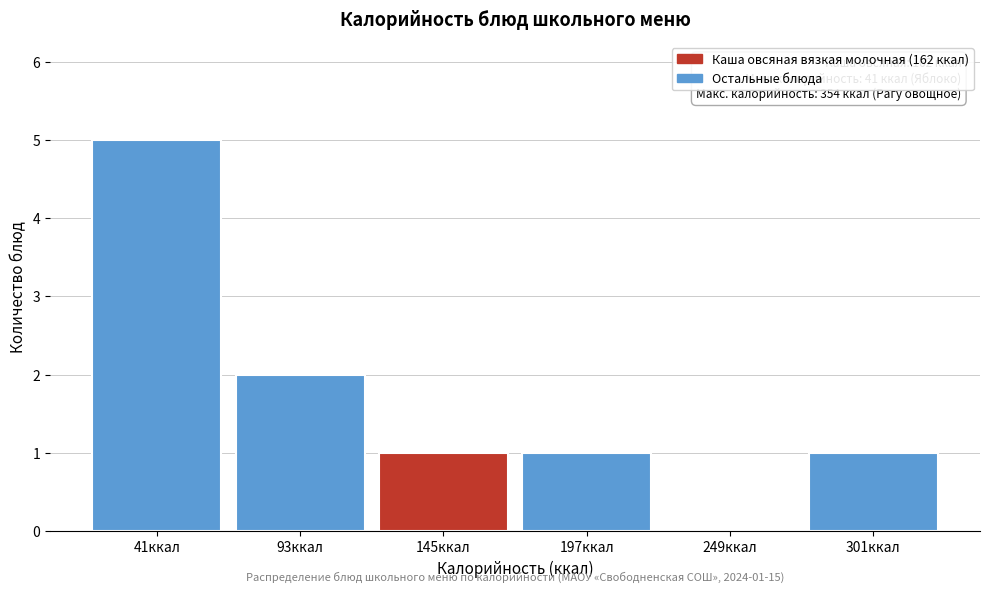

Reading left to right, extract all data points from this chart.

41ккал=5	93ккал=2	145ккал=1	197ккал=1	249ккал=0	301ккал=1